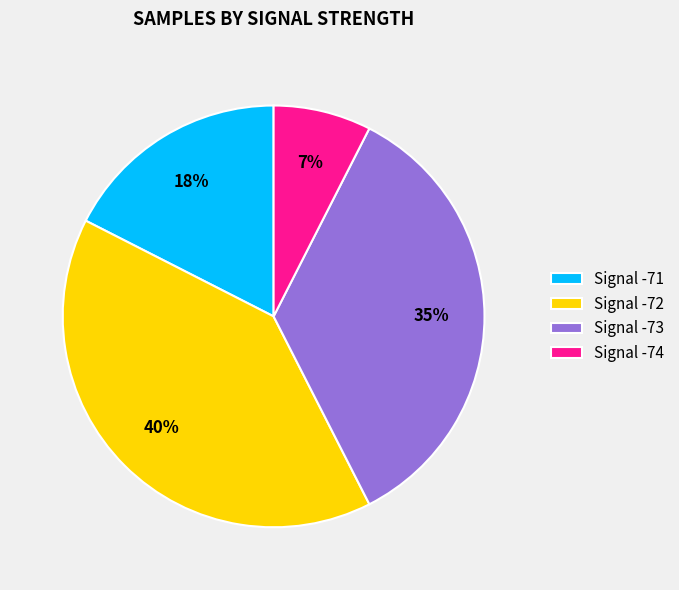

To the nearest percent, what portion does Signal -74 represent?

7%